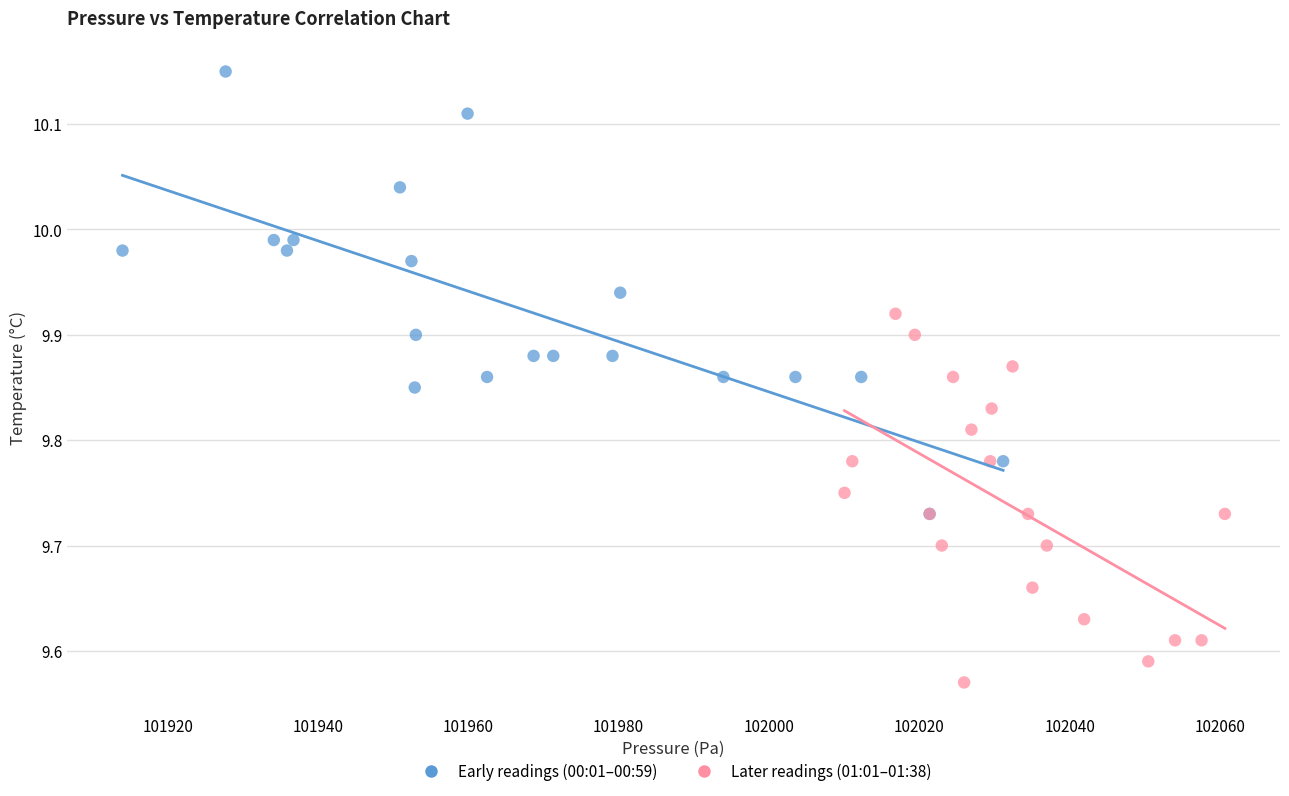

Which series has the largest Y range (max minus min)?

Early readings (00:01–00:59)